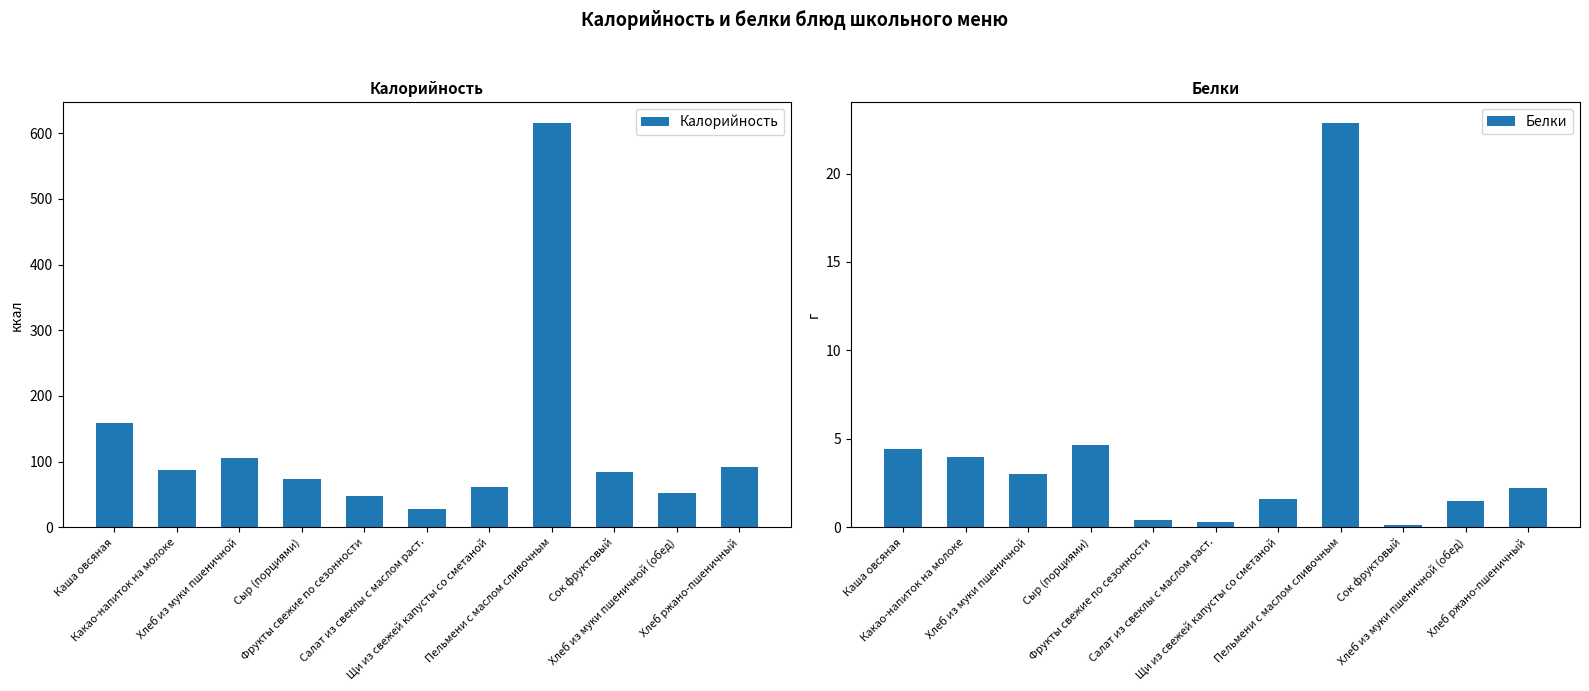

What position from the left is Салат из свеклы с маслом раст.?

6